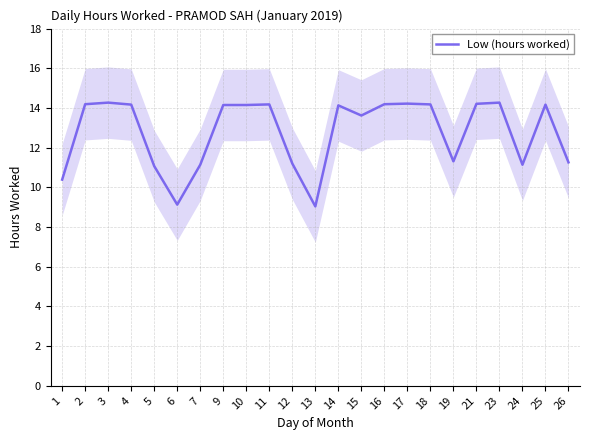

The chart shows a value of 15.9 at 13. True or false?

False